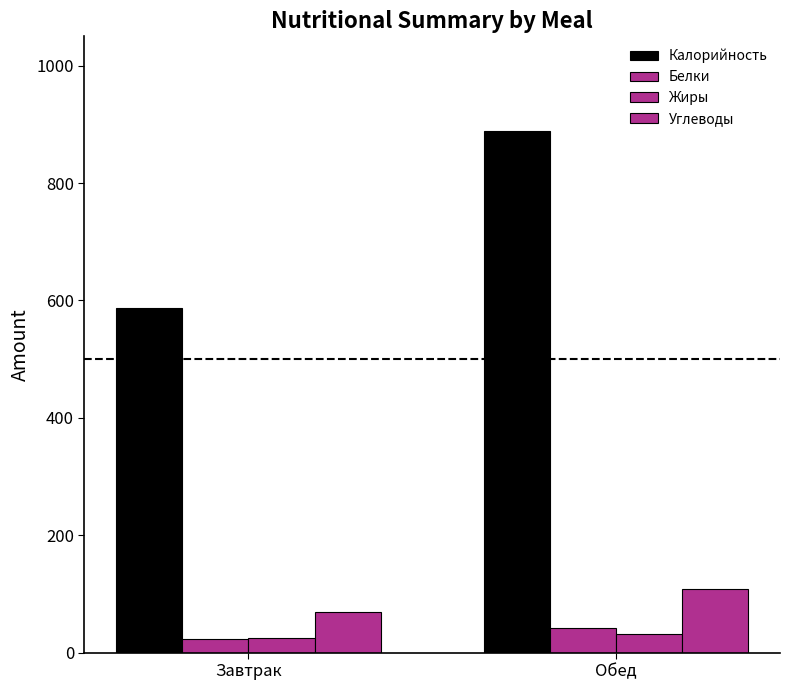

Which series has the widest spread of values?

Калорийность